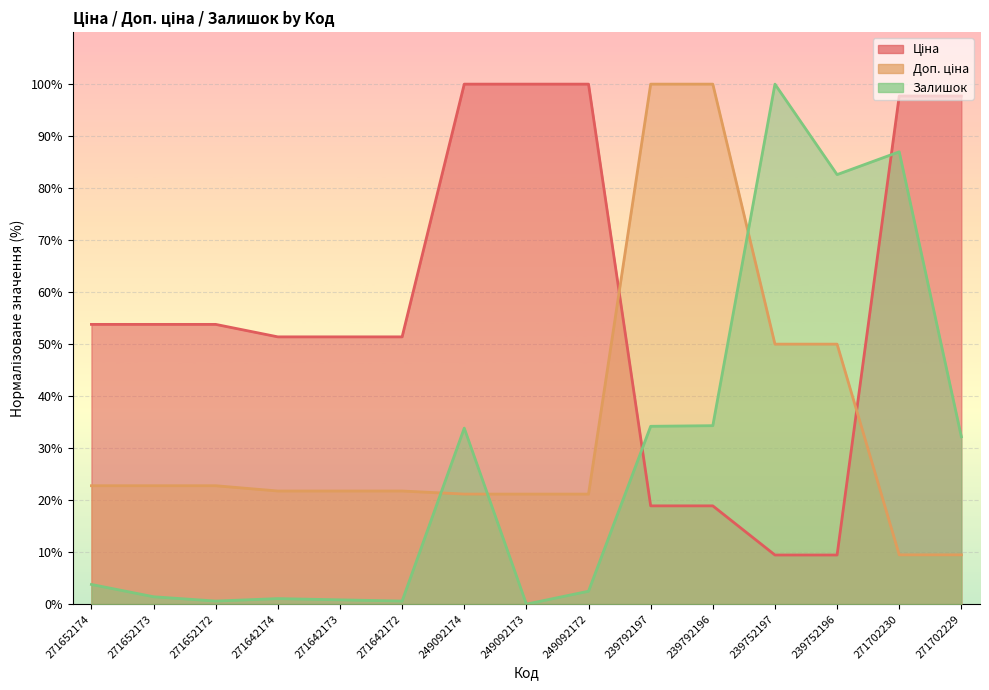

What is the label of the 14th point from the right?

271652173